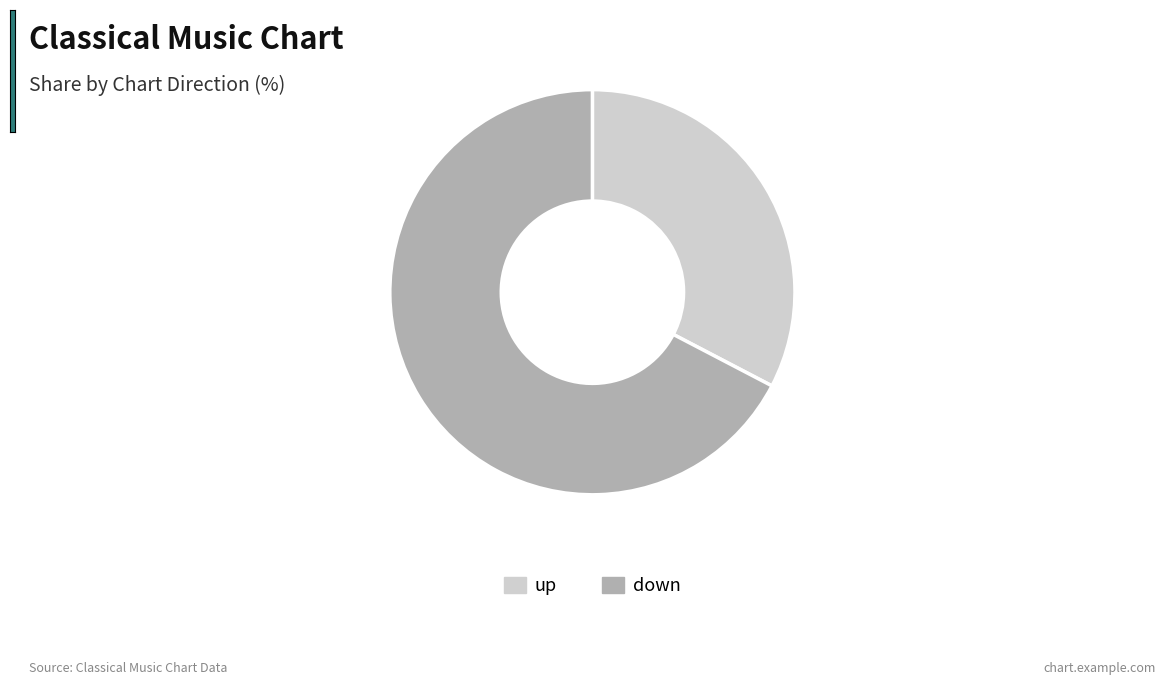

What is the majority slice?

down